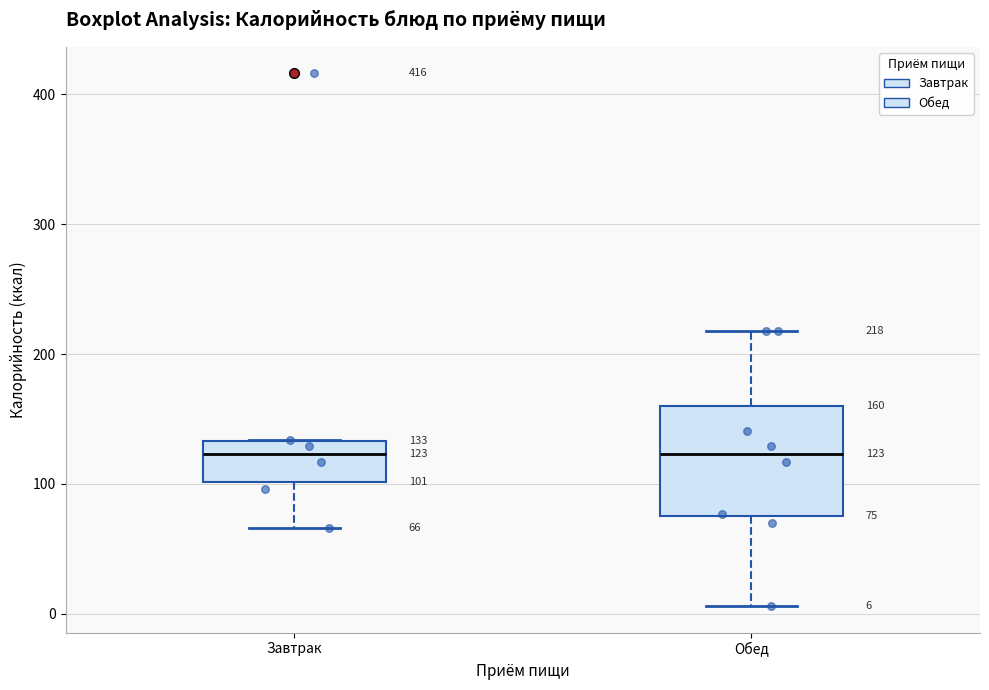

Comparing the boxes themselves (not the whiskers), which one is the tallest?

Обед